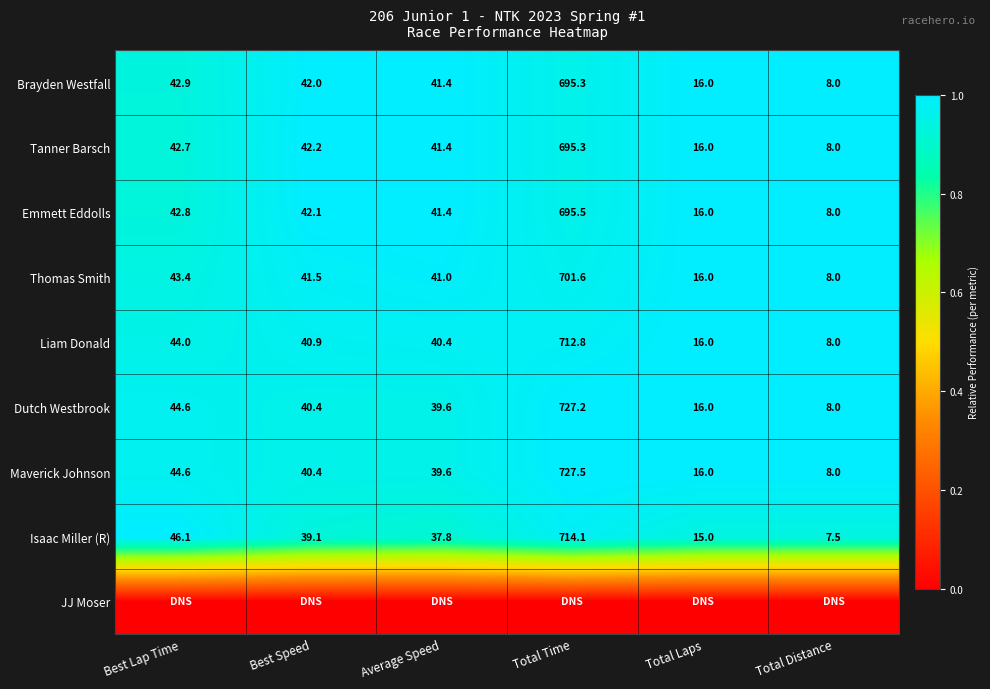

How many data points in Dutch Westbrook are above 40?

3